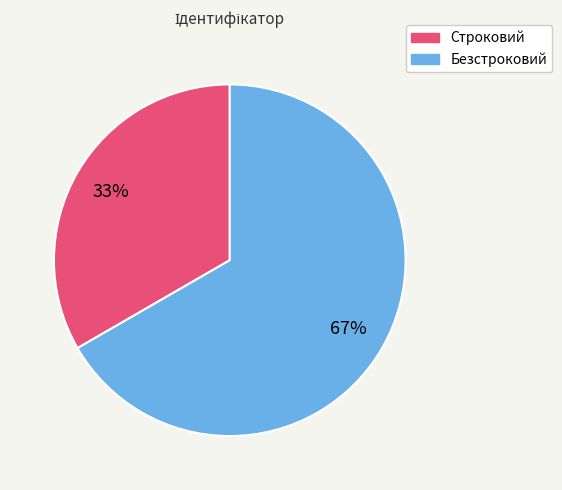

What percentage is the Строковий slice, to the nearest percent?

33%